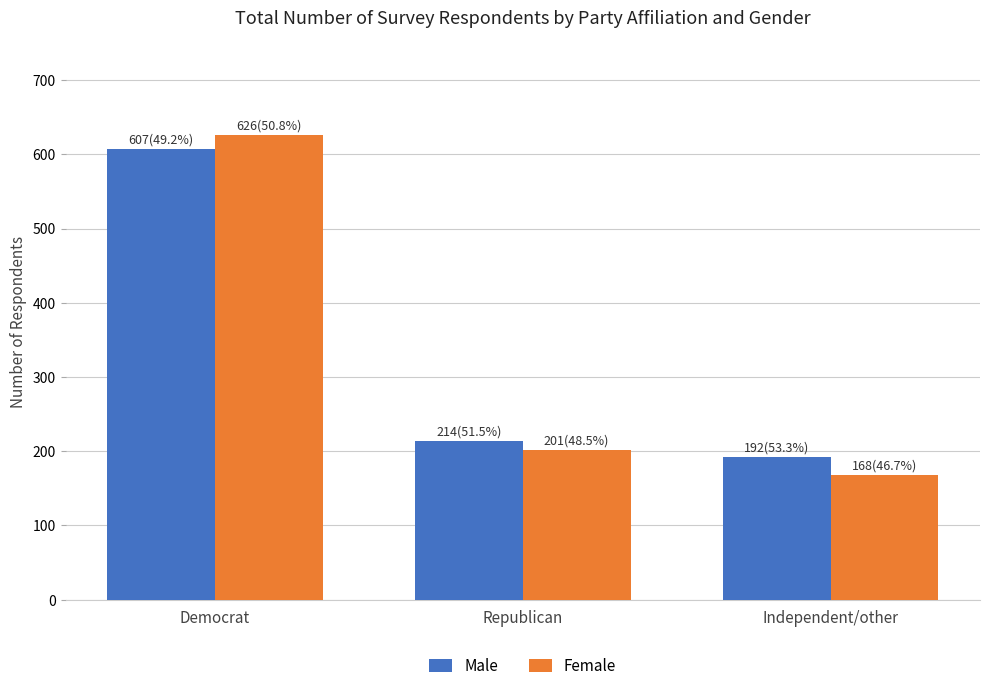

How many groups of bars are there?

3